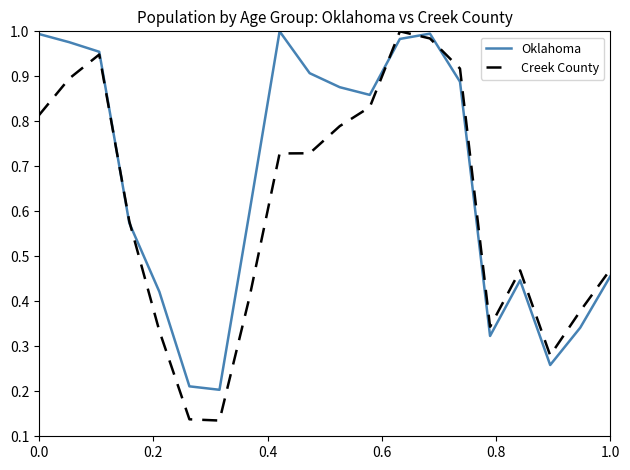

Which series has the widest spread of values?

Creek County